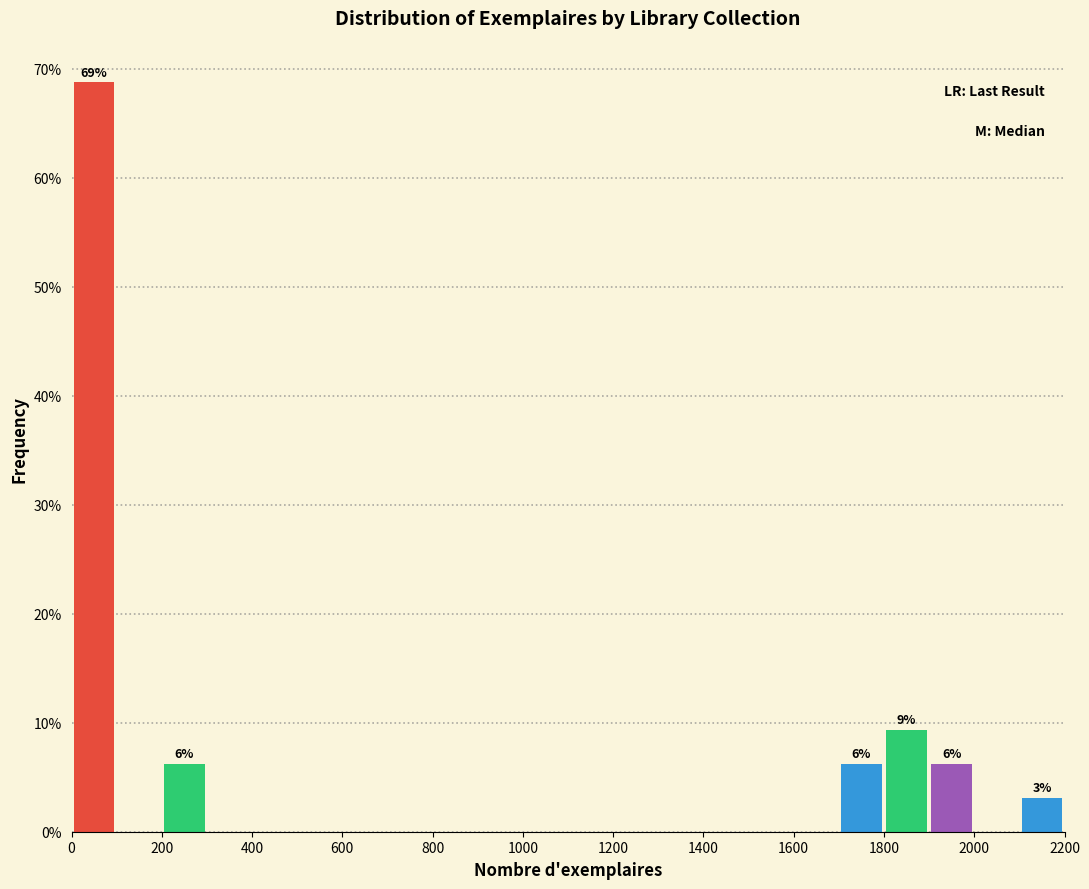

Which range on the x-axis has the tallest bar?

0 to 100